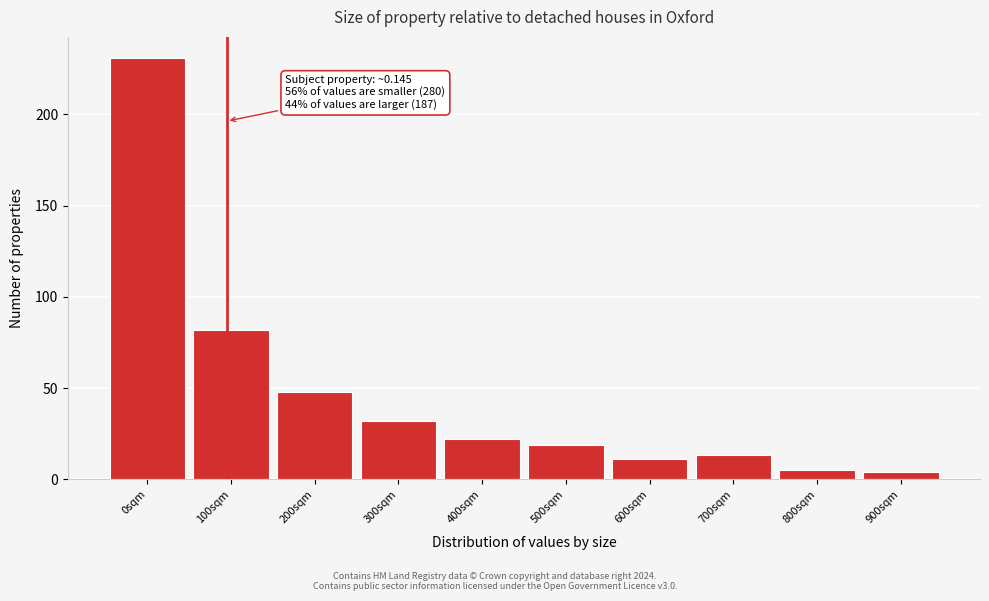

Reading left to right, list all the values displayed in this chart.

0sqm=231	100sqm=82	200sqm=48	300sqm=32	400sqm=22	500sqm=19	600sqm=11	700sqm=13	800sqm=5	900sqm=4